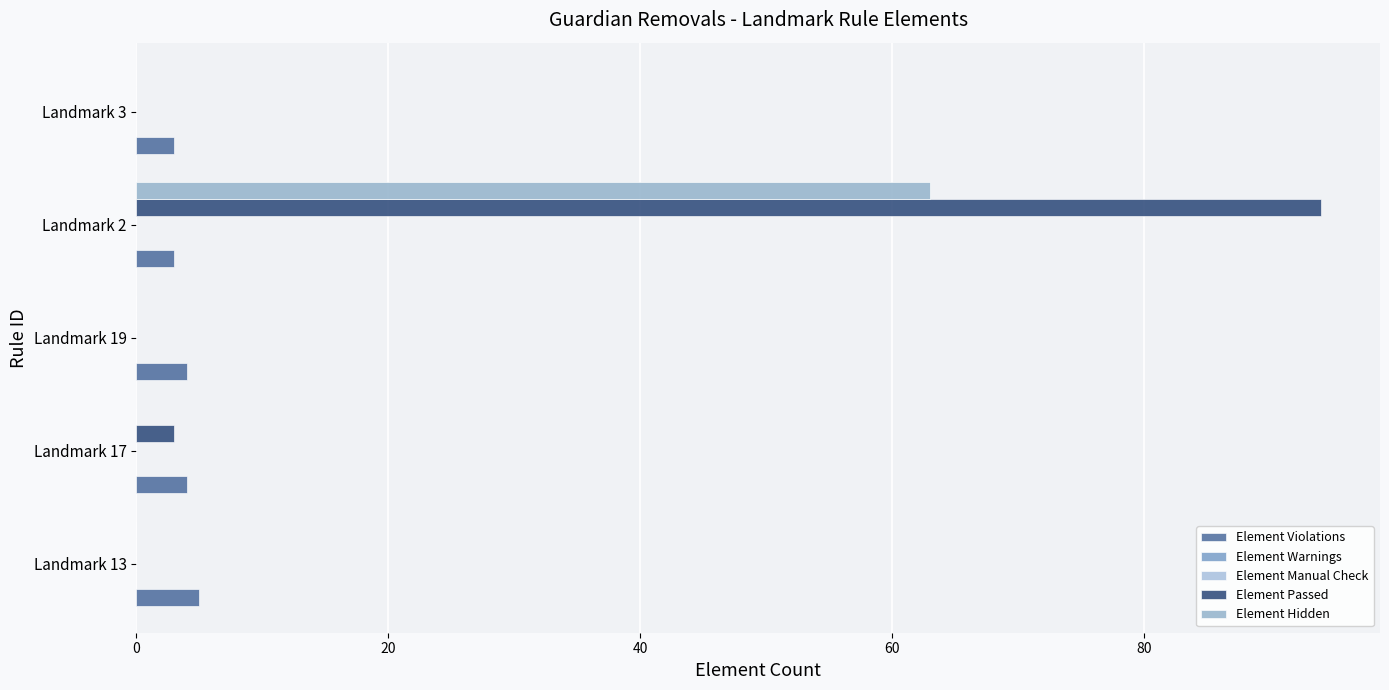

What is the greatest value displayed?

94.0